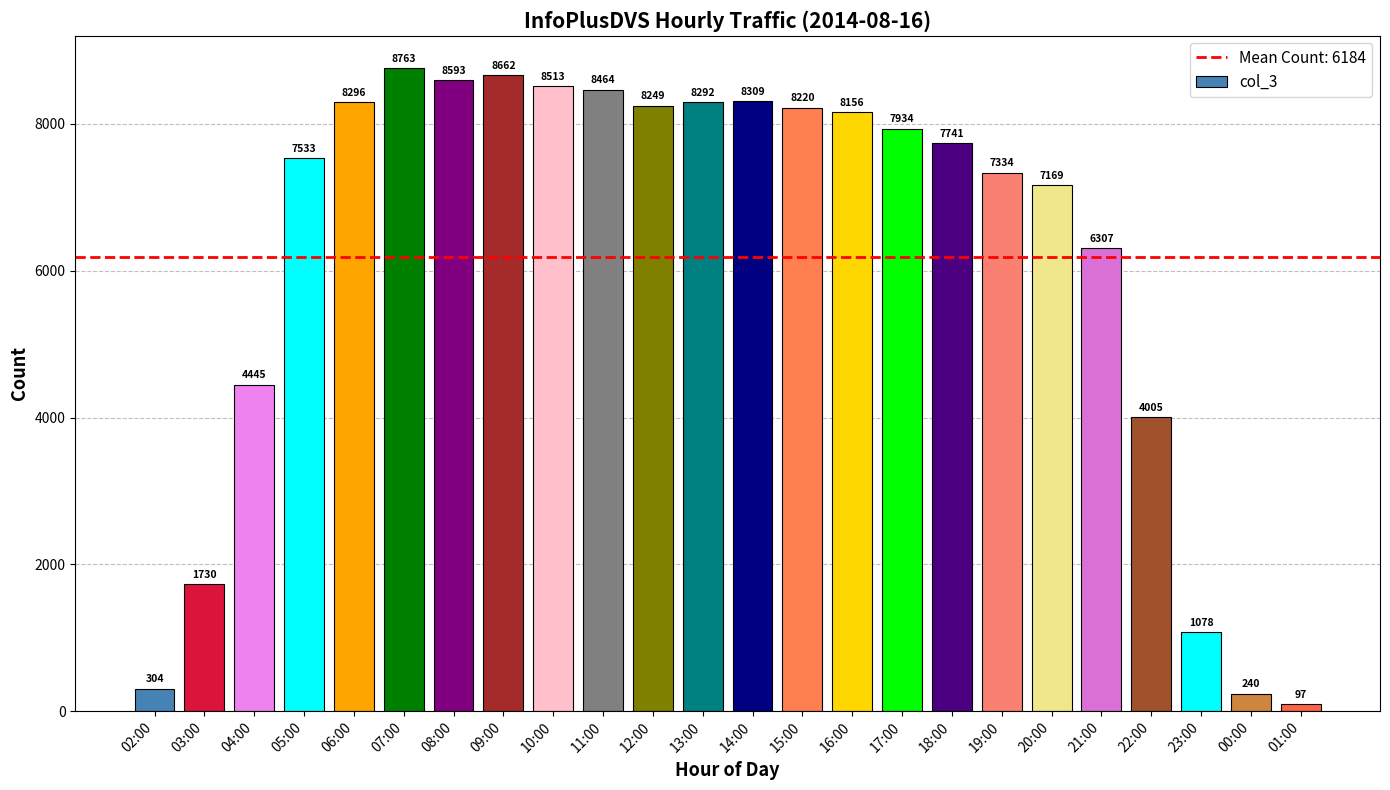

What is the greatest value displayed?

8763